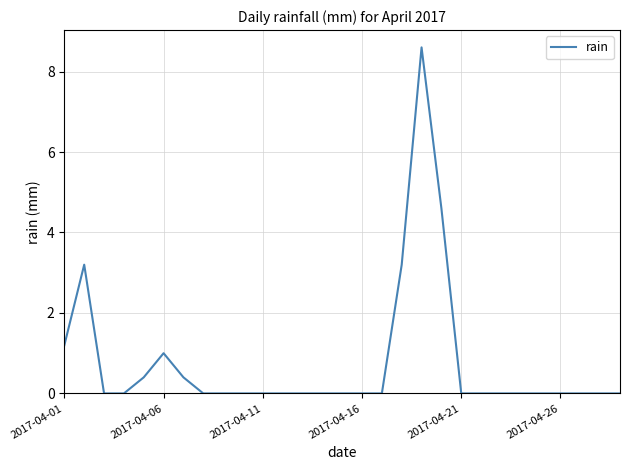

How many lines are shown in the chart?

1